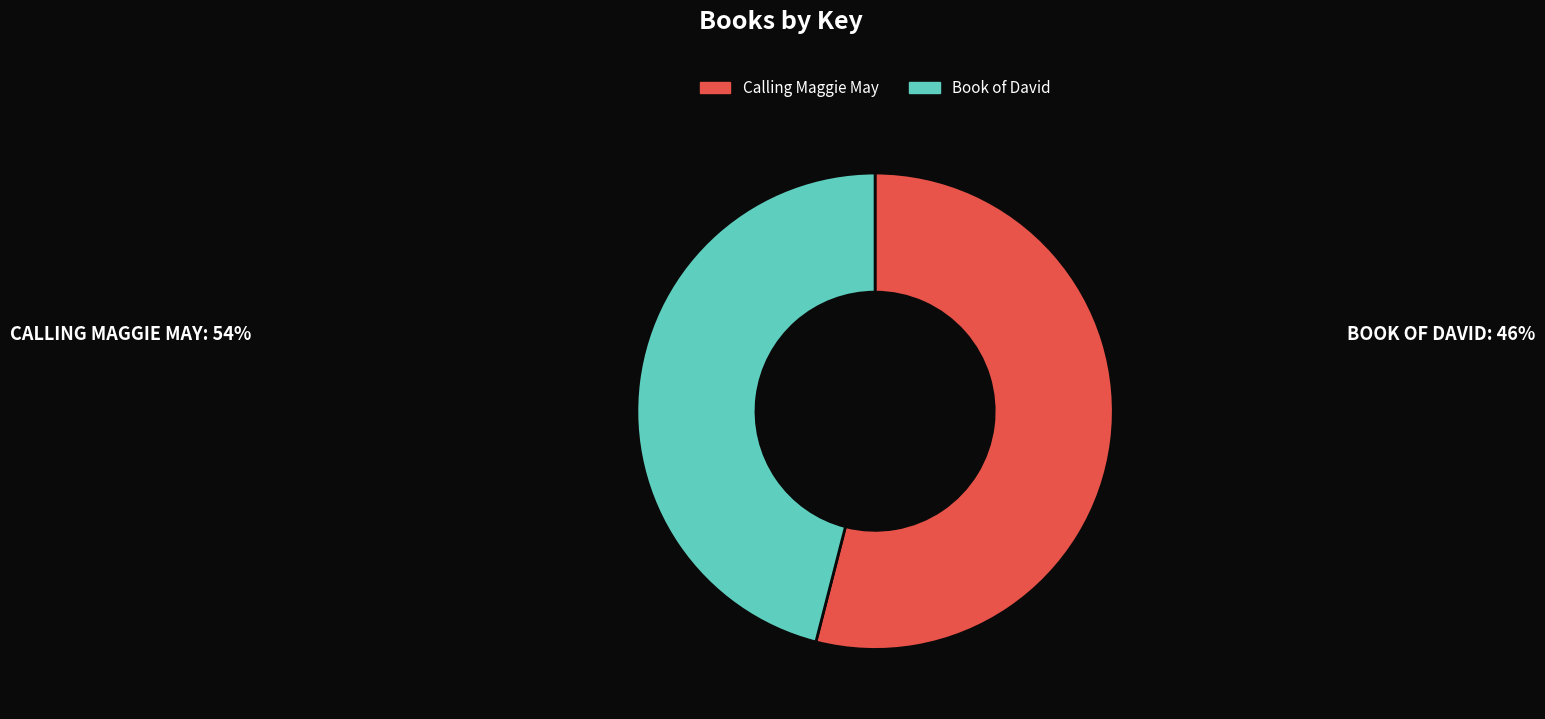

Combined, do Book of David and Calling Maggie May account for over 50%?

Yes